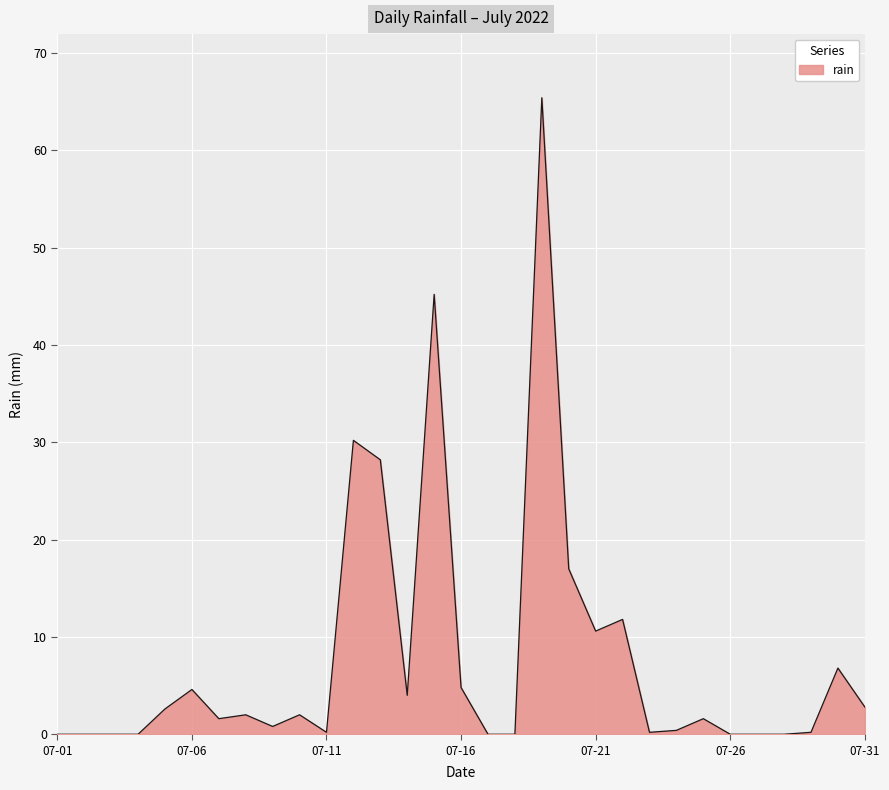

What is the greatest value displayed?

65.4